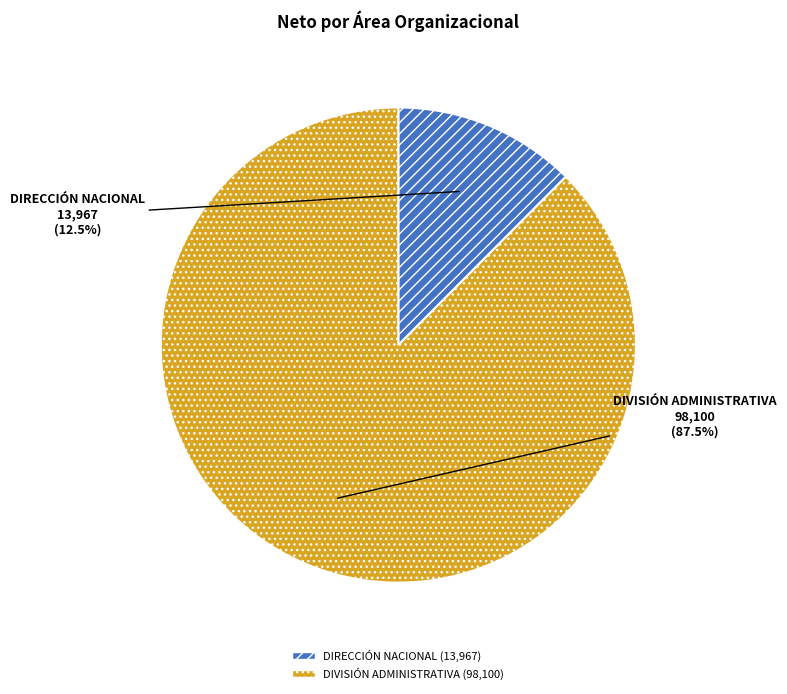

Which slice represents more than half of the pie?

DIVISIÓN ADMINISTRATIVA